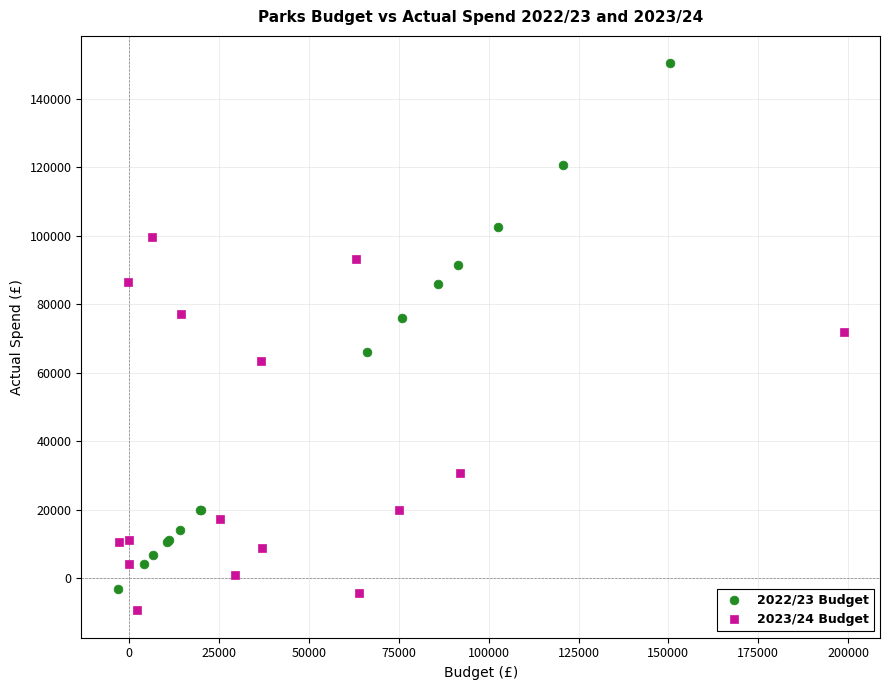

Which series reaches the maximum Y coordinate?

2022/23 Budget